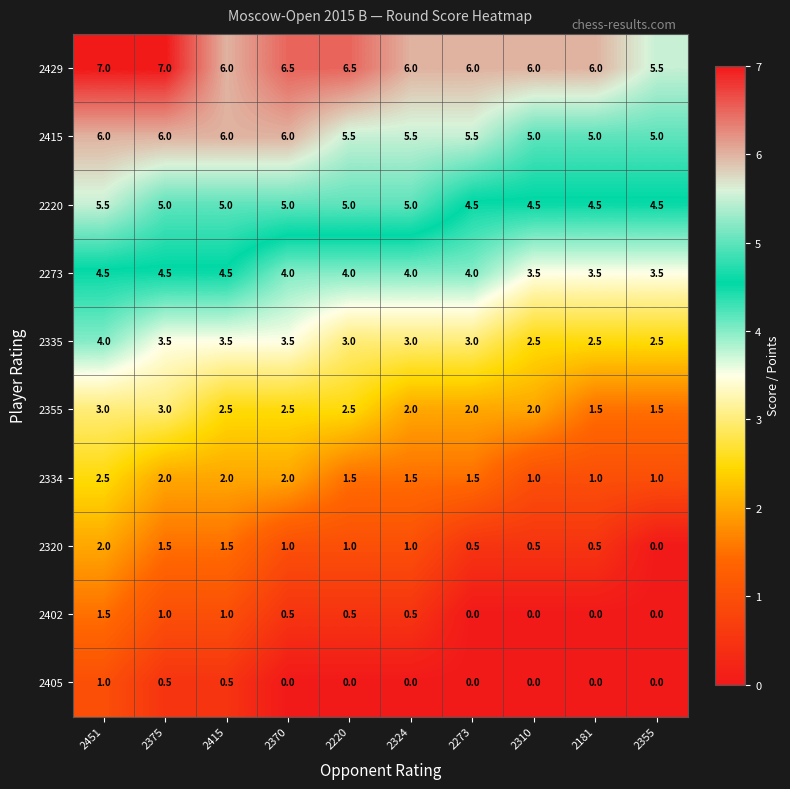

What is the sum of all 2429 values?

62.5